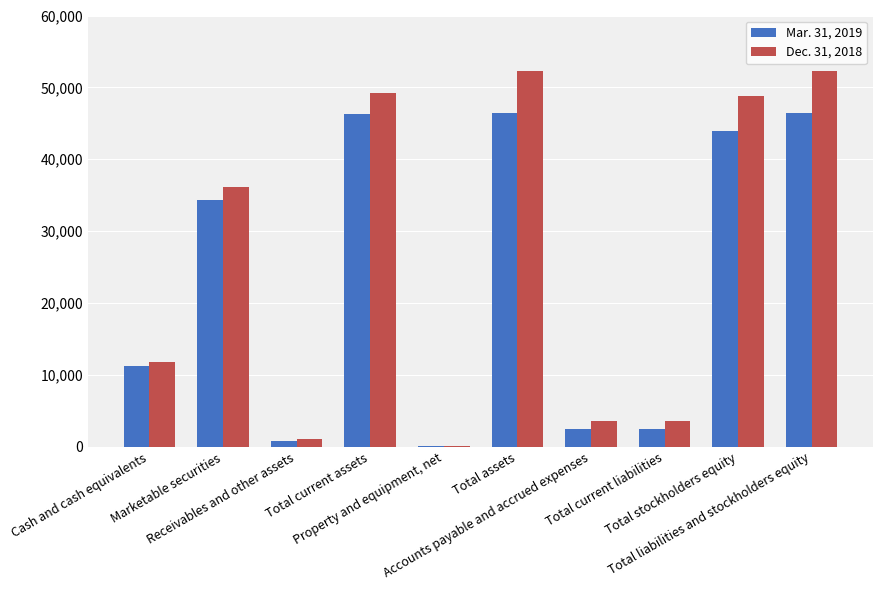

Is the value of Mar. 31, 2019 at Receivables and other assets greater than the value of Dec. 31, 2018 at Property and equipment, net?

Yes